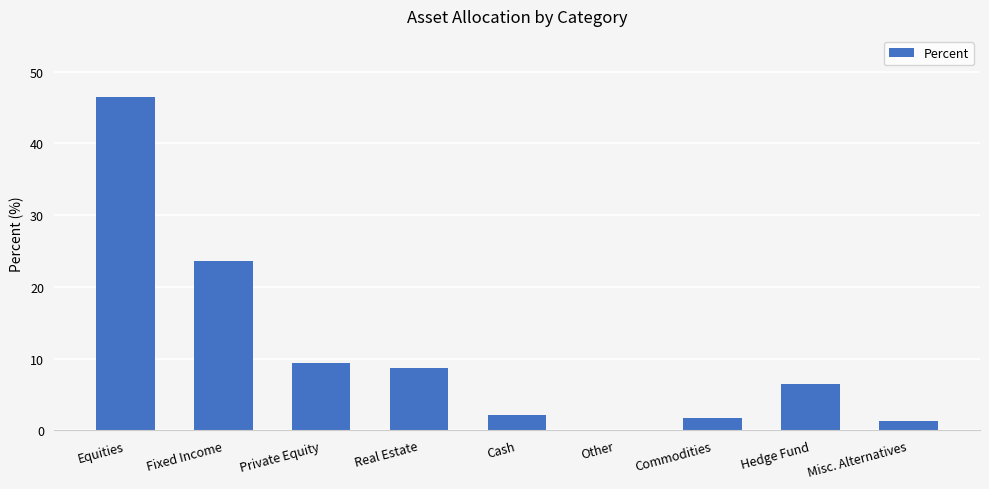

What value does the data have at Private Equity?

9.4